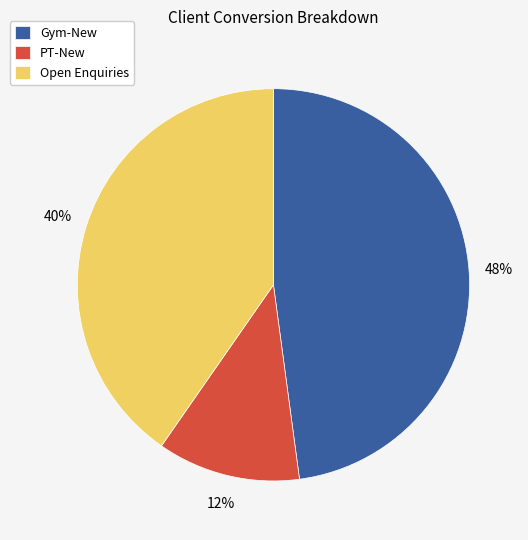

Which has a higher value, Gym-New or PT-New?

Gym-New